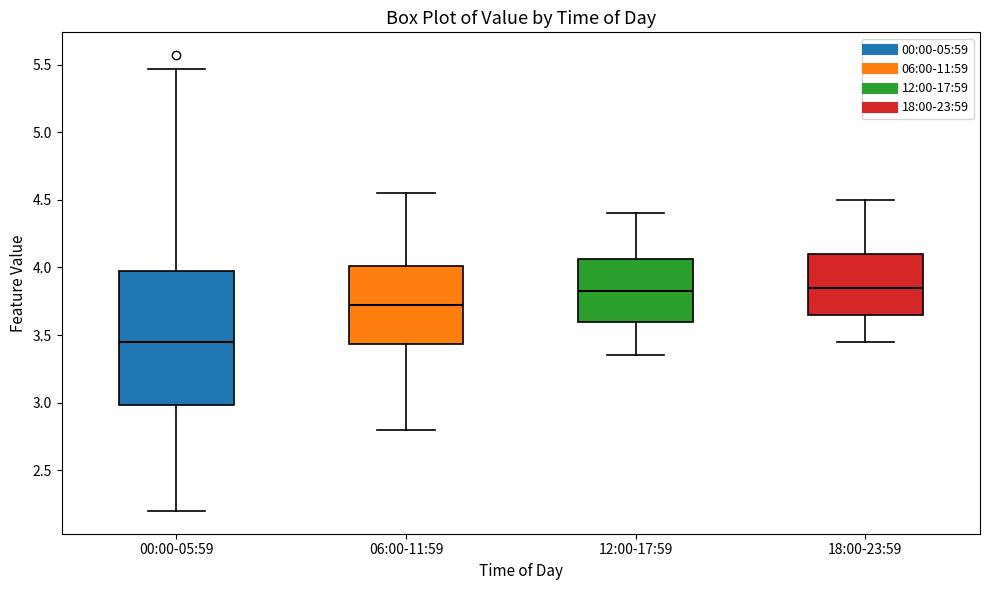

Comparing the boxes themselves (not the whiskers), which one is the tallest?

00:00-05:59